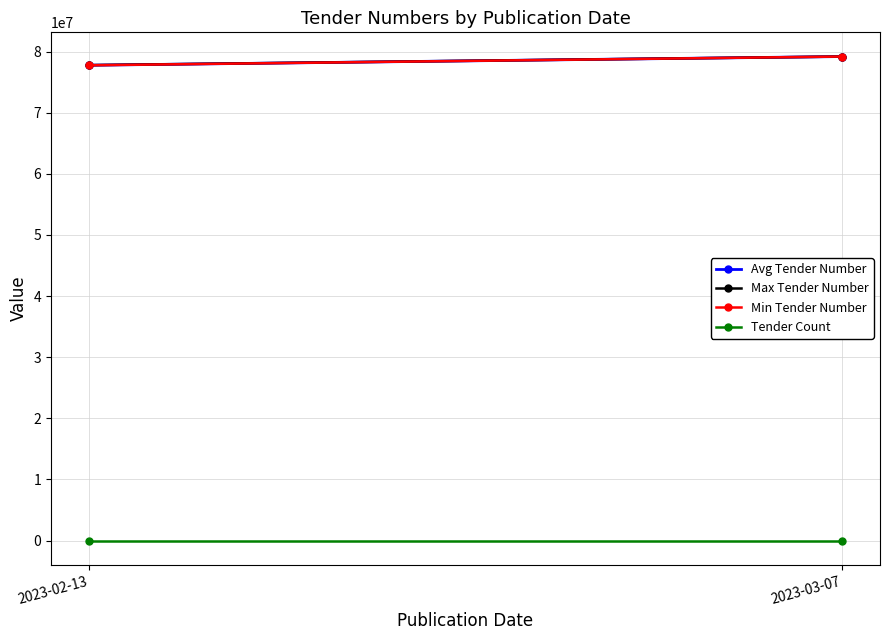

Between 2023-02-13 and 2023-03-07, which series saw the biggest shift?

Min Tender Number